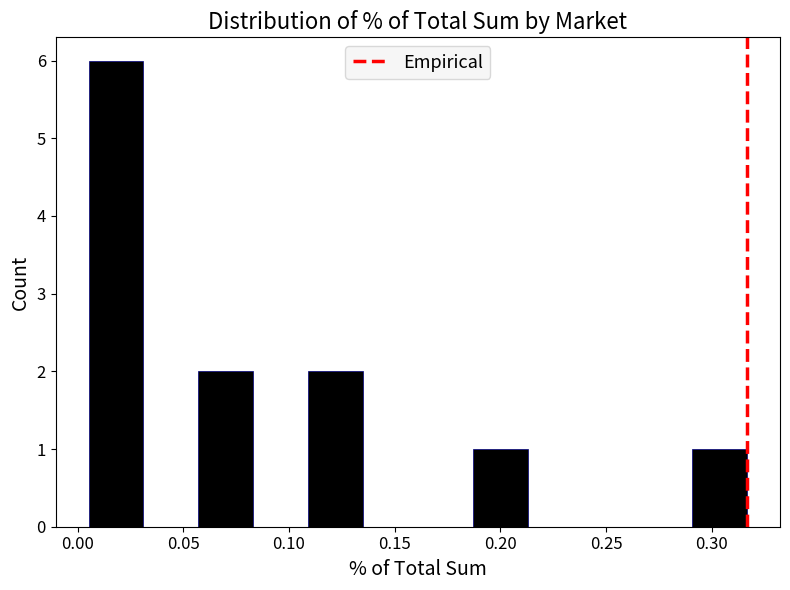

What is the height of the bar covering 0.290 to 0.315 on the x-axis? Neither the bar edges nor the heights are printed on the chart, so give them approximately, as read against the axes.

1